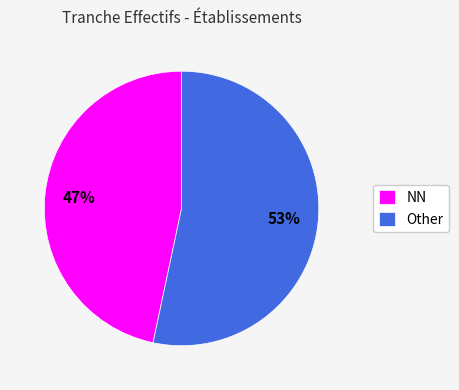

How many slices are in this pie chart?

2